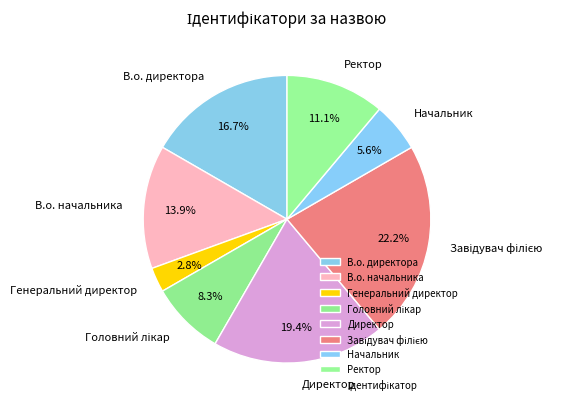

Is Ректор the majority of the pie?

No